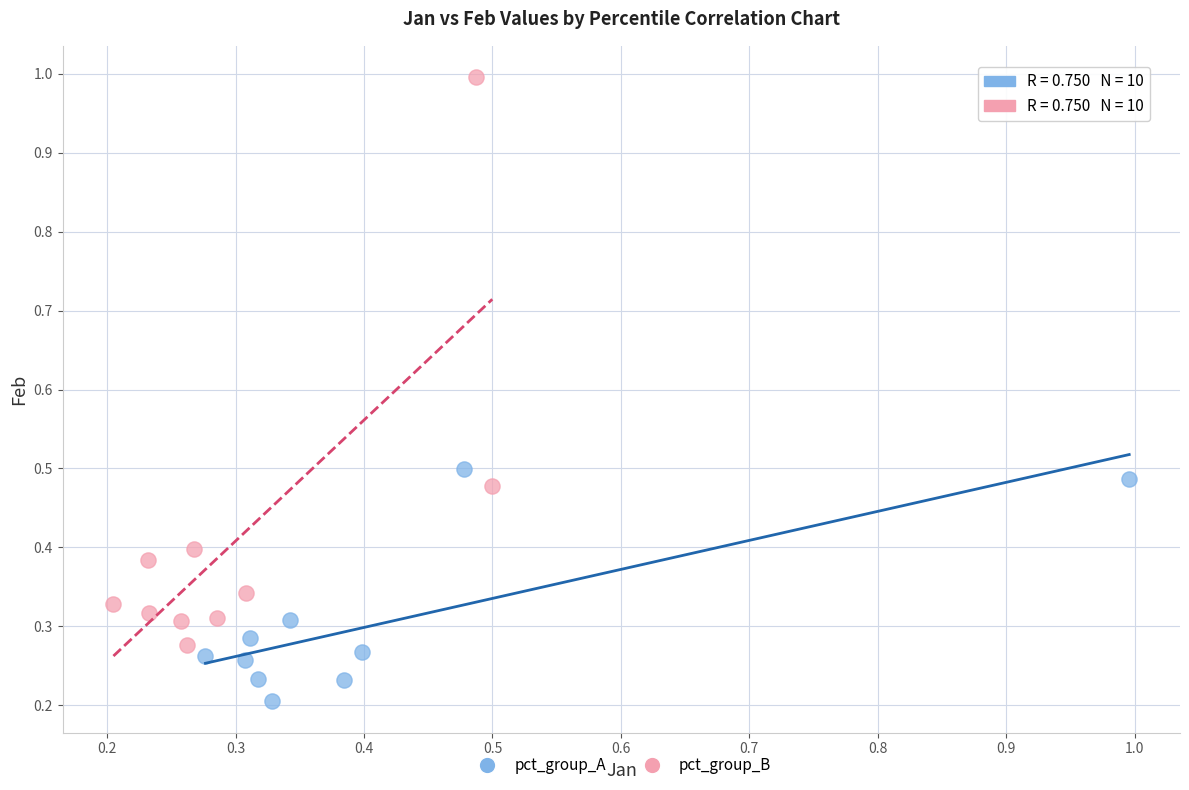

Which series has the widest spread of Y values?

pct_group_B